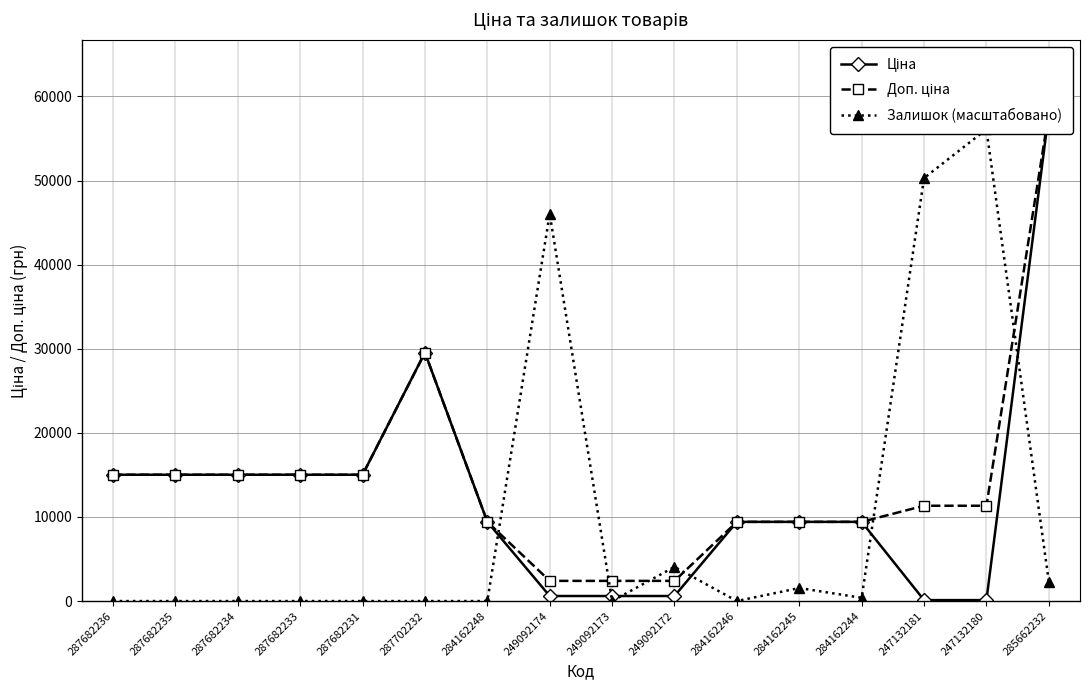

What are all the series names shown in the legend?

Ціна, Доп. ціна, Залишок (масштабовано)